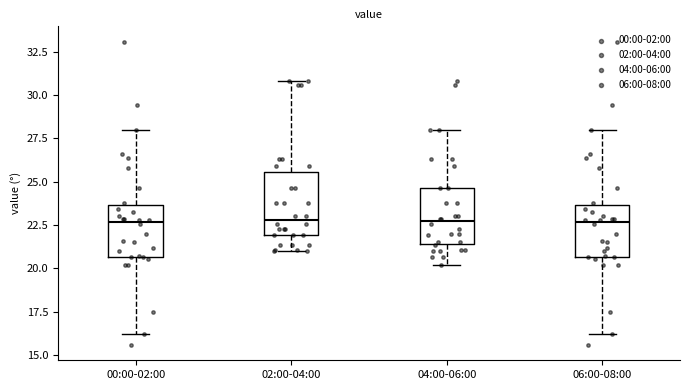

Reading left to right, read every box against the y-axis: the position of its median line, the range the box covers, and the ends of its whiskers. The values are not printed on the chart, so give them approximately, as read against the axis.

00:00-02:00: median 22.5, box 20.5 to 23.5, whiskers 16.0 to 28.0
02:00-04:00: median 23.0, box 22.0 to 25.5, whiskers 21.0 to 31.0
04:00-06:00: median 22.5, box 21.5 to 24.5, whiskers 20.0 to 28.0
06:00-08:00: median 22.5, box 20.5 to 23.5, whiskers 16.0 to 28.0